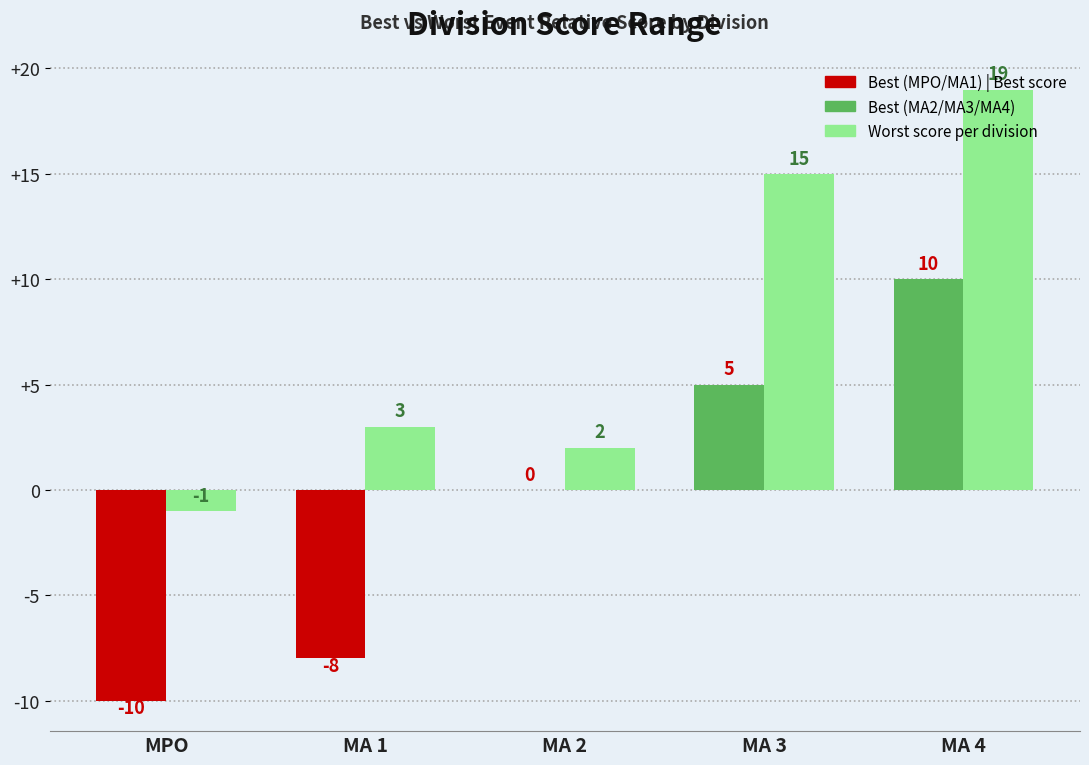

How many data points does each series have?

5